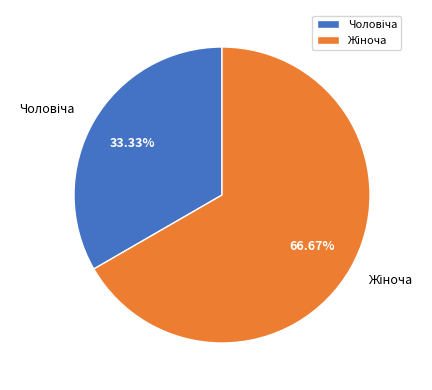

Is there a majority slice in this chart?

Yes